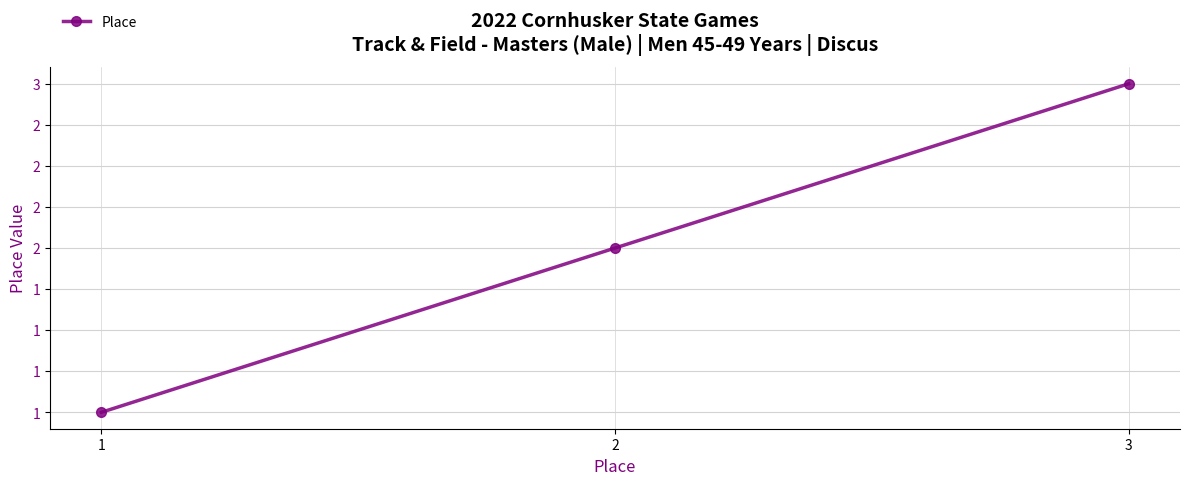

The chart shows a value of 2 at 1. True or false?

False